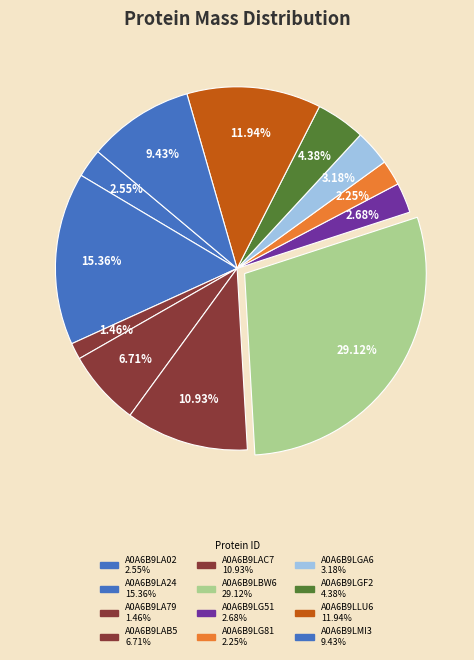

Approximately how many times larger is the value at A0A6B9LAC7 compared to A0A6B9LGF2?

2.5